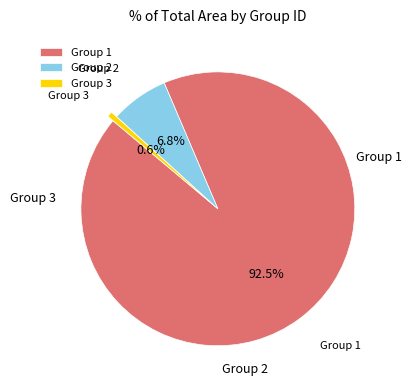

Which category has the smallest portion of the pie?

Group 3